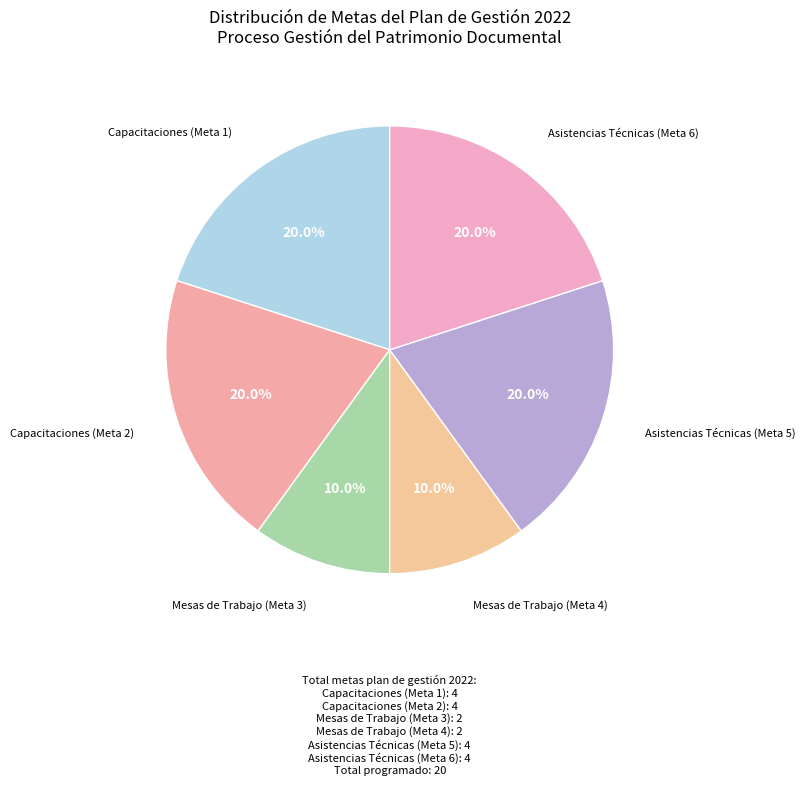

Is there any slice that represents more than half of the pie?

No